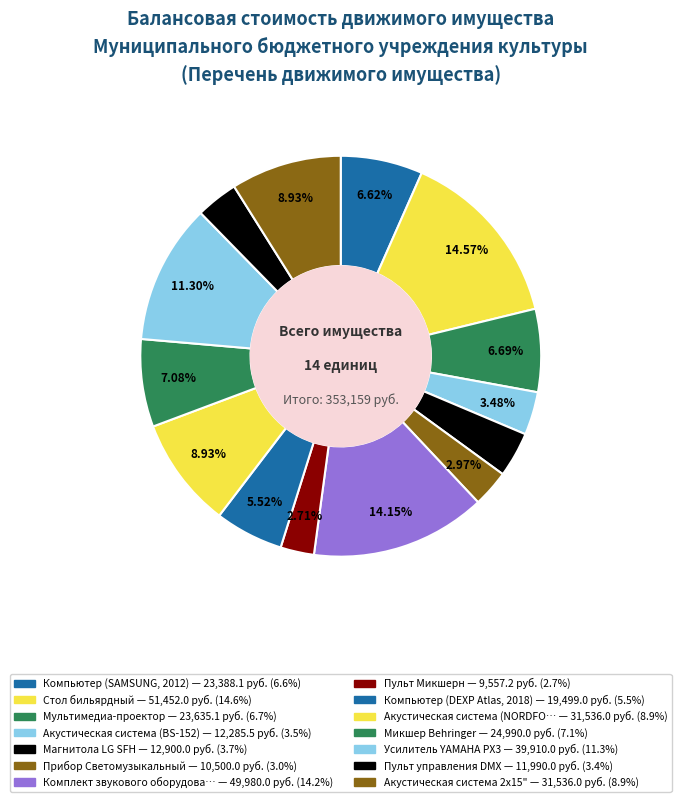

How many slices are in this pie chart?

14